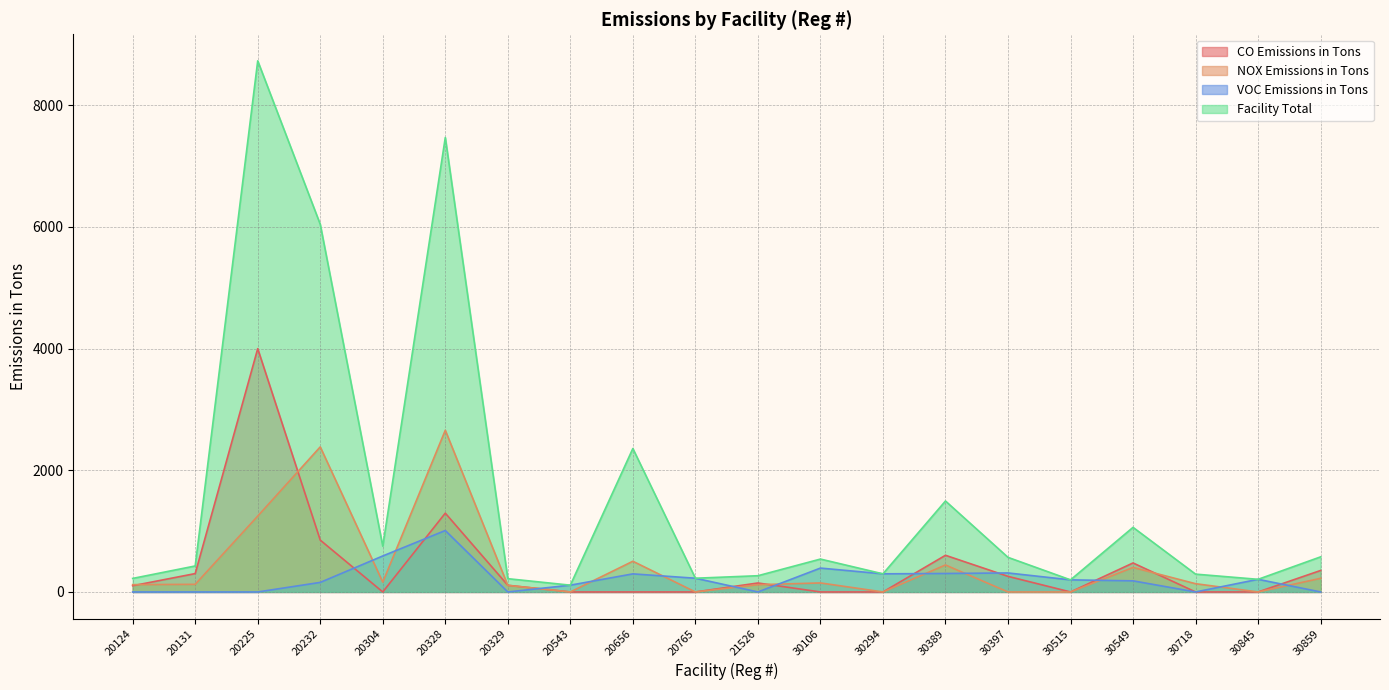

Reading right to left, transcribe all the data shown in this chart.

CO Emissions in Tons: 353.0	0.0	0.0	476.7	0.0	256.5	602.7	0.0	0.0	147.4	0.0	0.0	0.0	109.8	1295.5	0.0	852.4	4000.0	302.0	102.3
NOX Emissions in Tons: 224.0	0.0	135.8	402.7	0.0	0.0	443.5	0.0	148.2	119.4	0.0	504.7	0.0	108.3	2658.2	160.9	2385.0	1247.0	125.3	120.2
VOC Emissions in Tons: 0.0	207.7	0.0	182.7	198.8	312.4	303.6	297.8	392.4	0.0	225.7	297.2	111.5	0.0	1009.9	591.7	157.0	0.0	0.0	0.0
Facility Total: 577.0	207.7	293.0	1062.1	198.8	568.8	1495.3	297.8	540.7	266.8	225.7	2358.2	111.5	218.2	7471.3	752.6	6044.2	8731.6	427.3	222.5